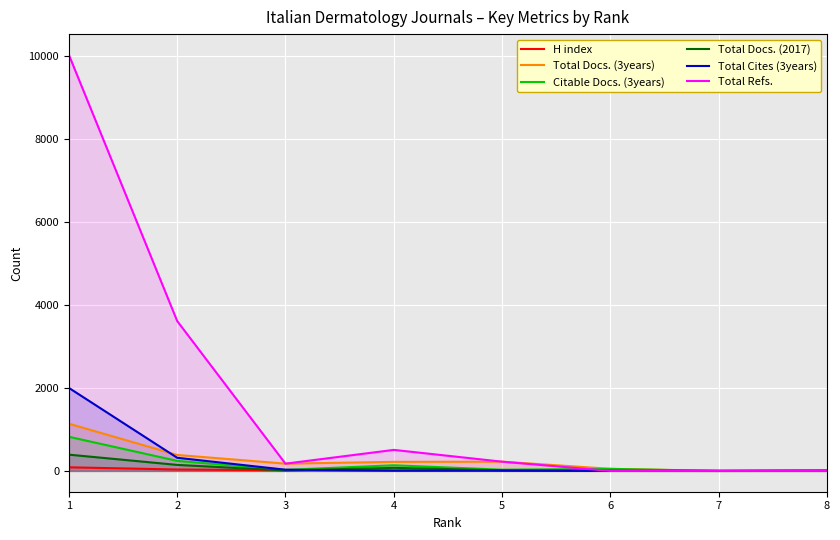

True or false: Total Refs. has more than 0 points higher than both neighbors.

True